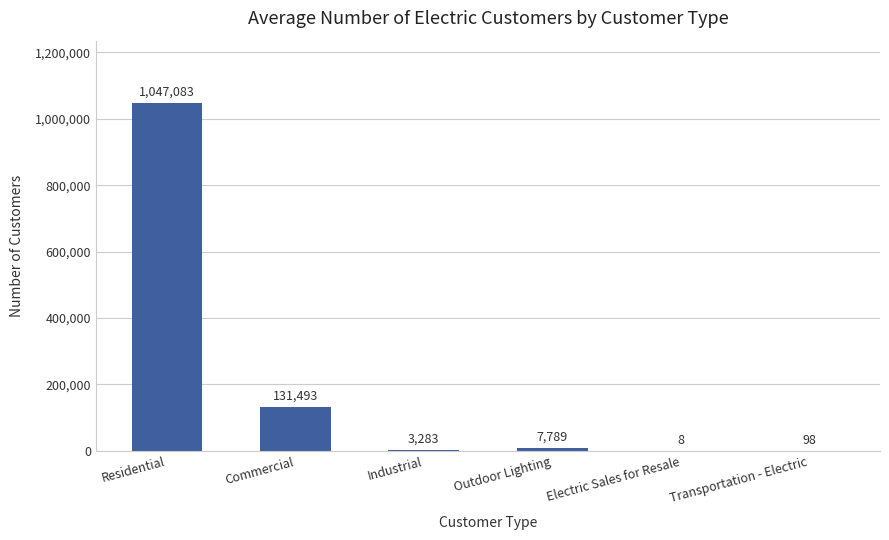

What is the sum of all values?

1189754